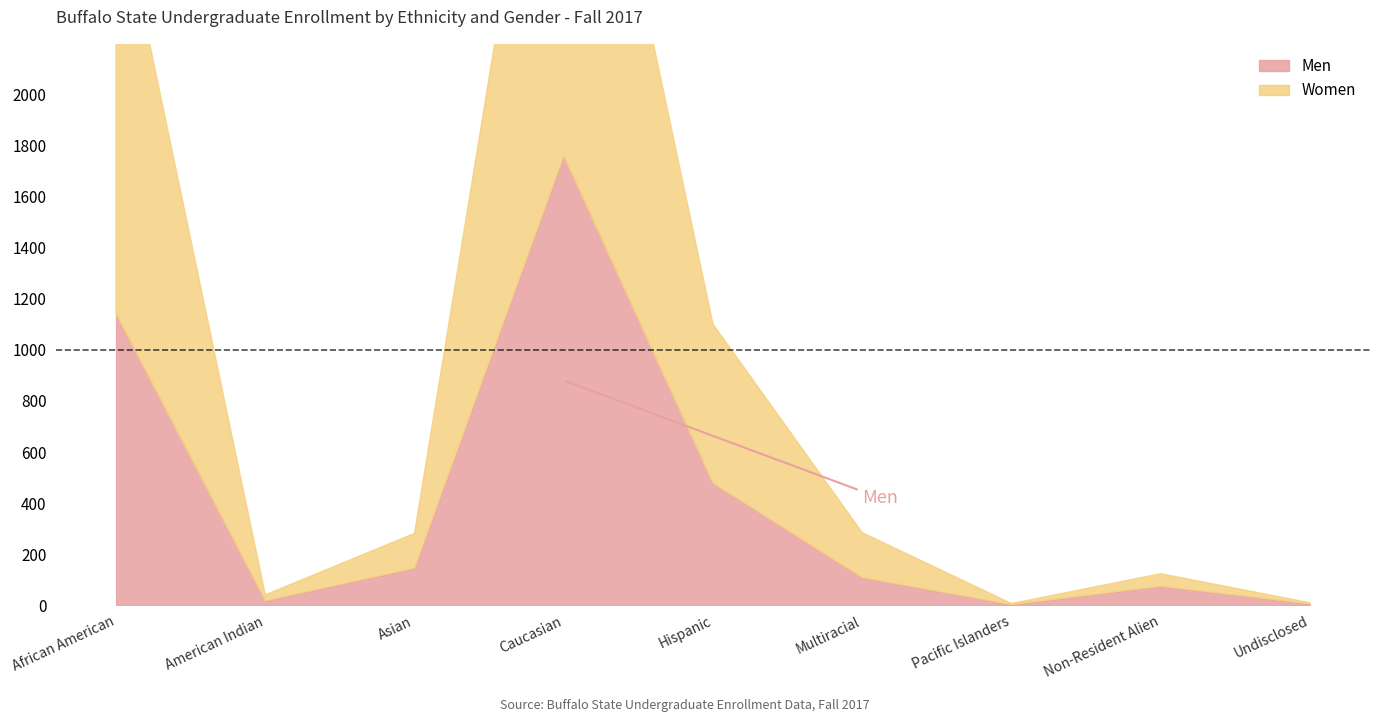

How many lines are shown in the chart?

2